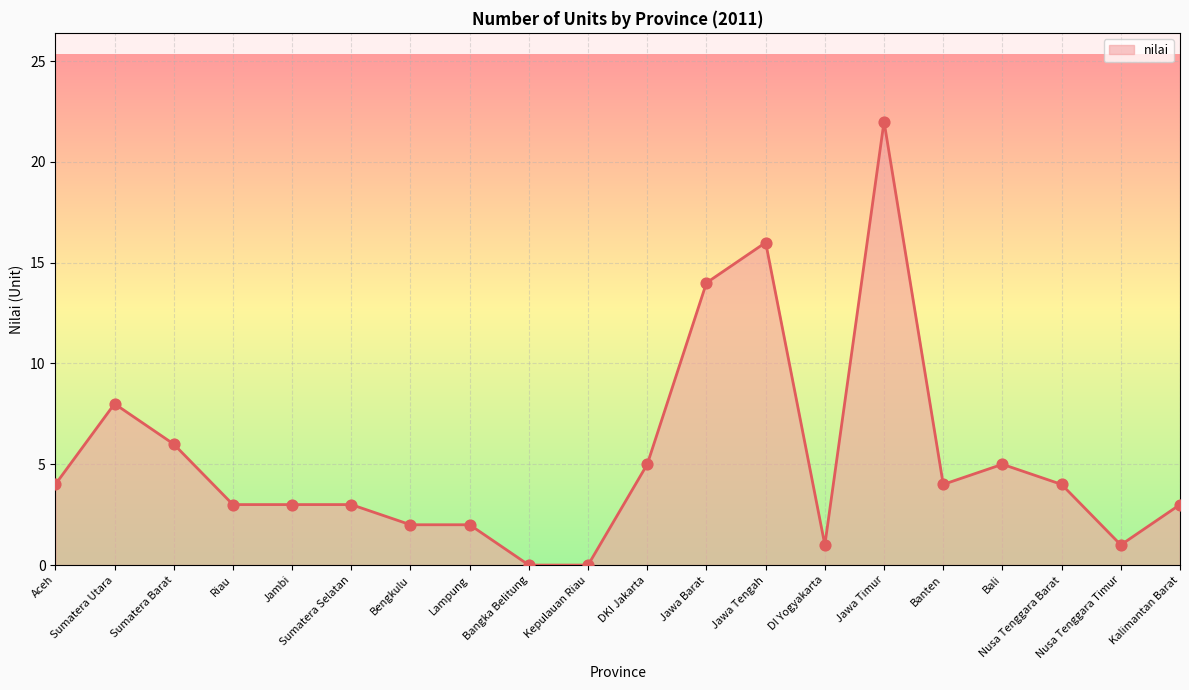

Between Sumatera Utara and Jawa Tengah, which is larger?

Jawa Tengah